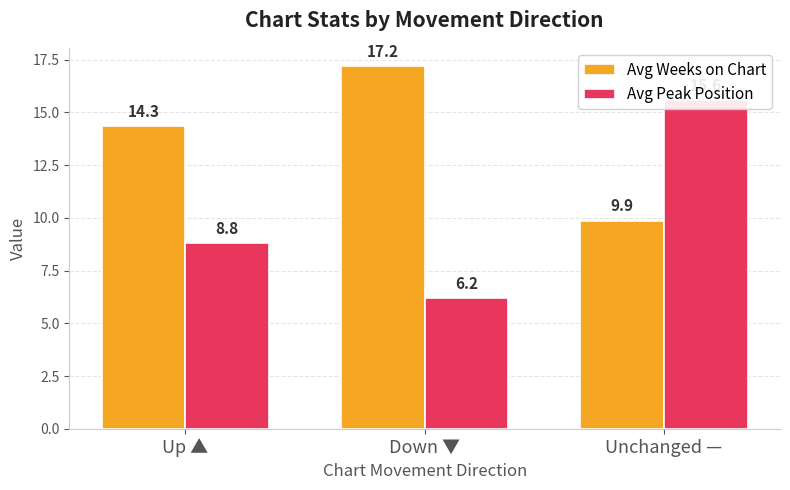

Which series has the largest total across all categories?

Avg Weeks on Chart